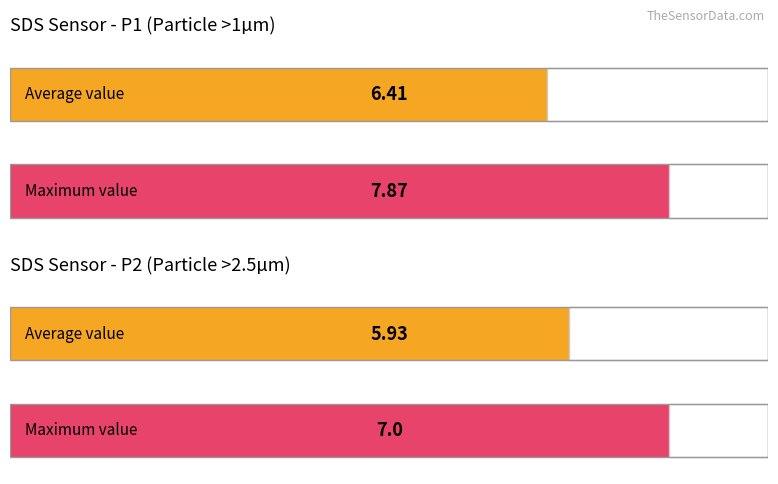

Does the chart contain stacked bars?

No